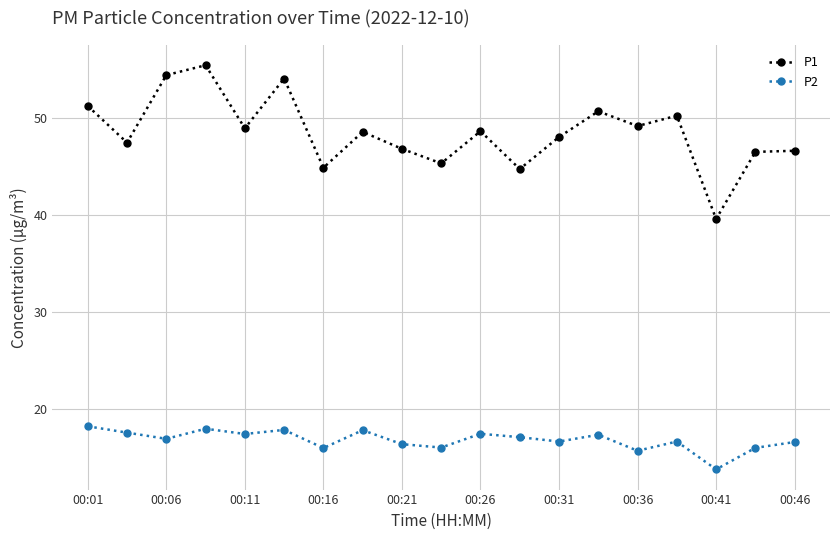

True or false: P2 has more than 0 points higher than both neighbors.

True